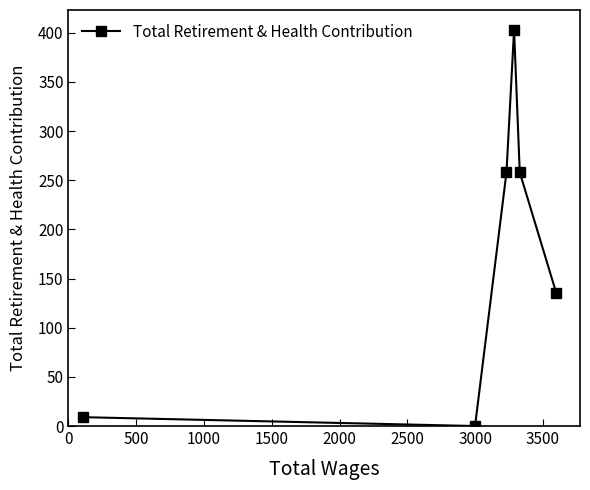

How many values are below 258?

3